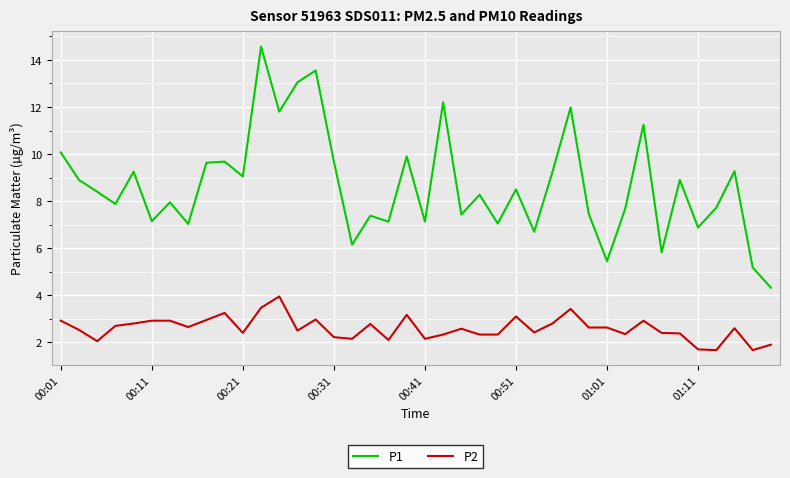

What is the minimum value shown in the chart?

1.7